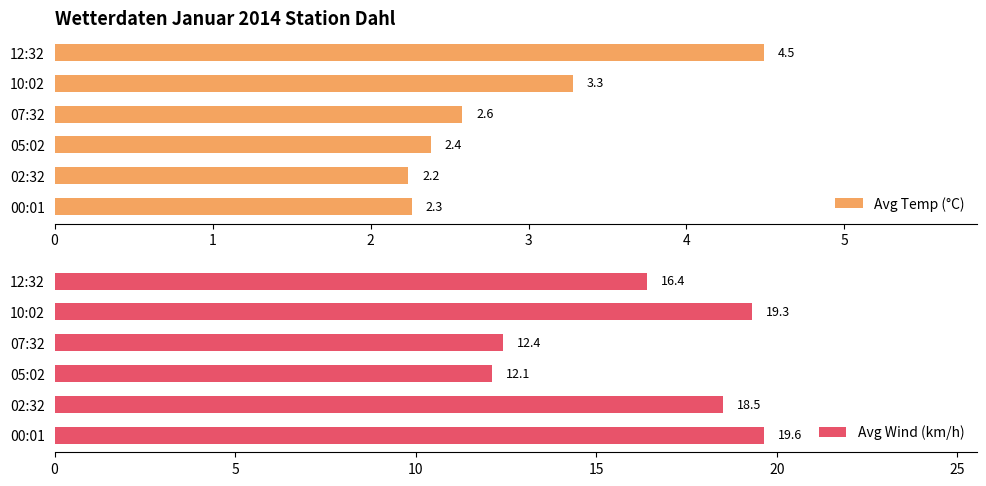

What is the sum of the Avg Temp (°C) values at 05:02 and 02:32?

4.6